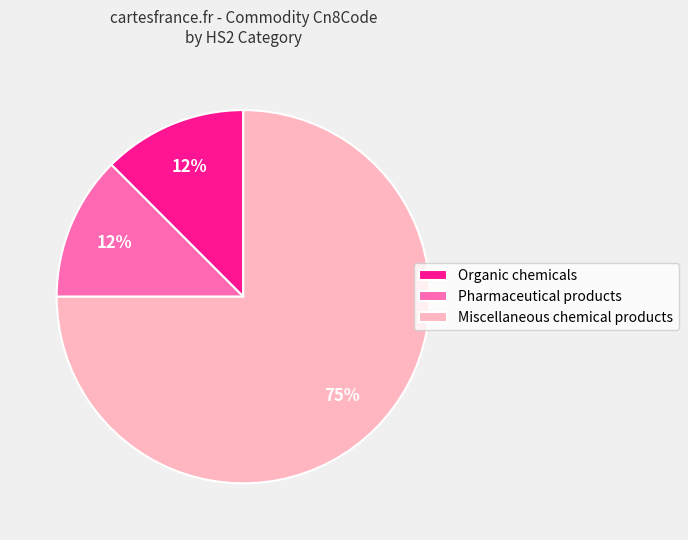

Do Miscellaneous chemical products and Pharmaceutical products together represent more than half of the pie?

Yes